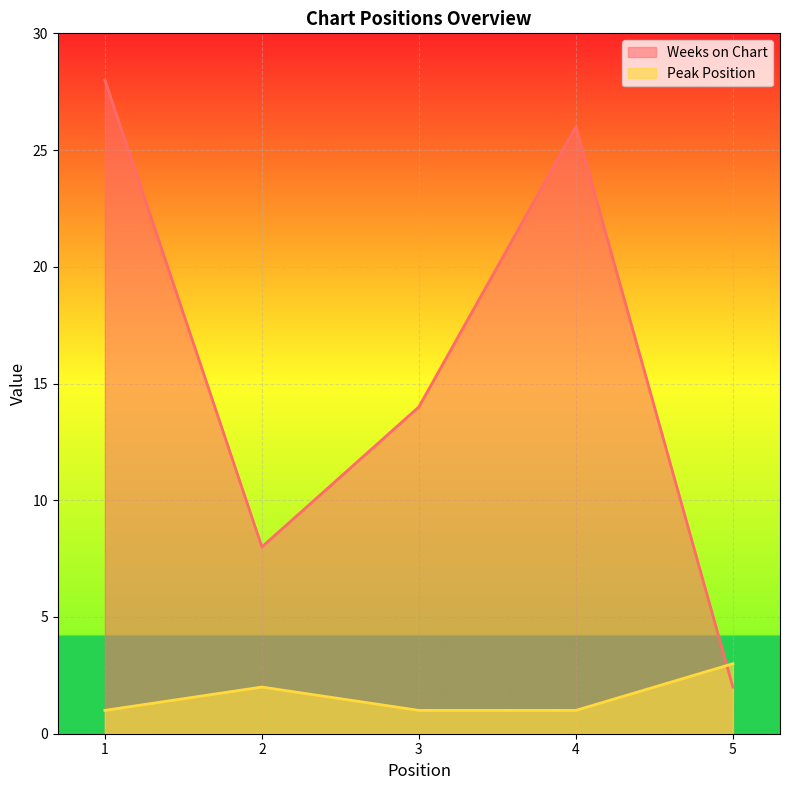

How many categories are shown in the chart?

5